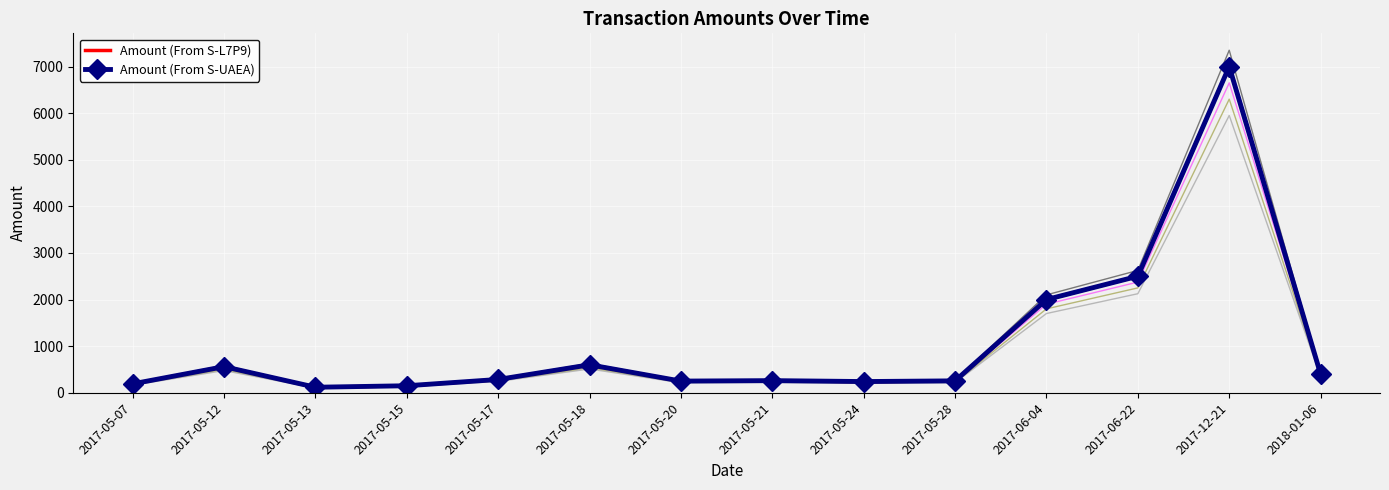

How many lines are shown in the chart?

2